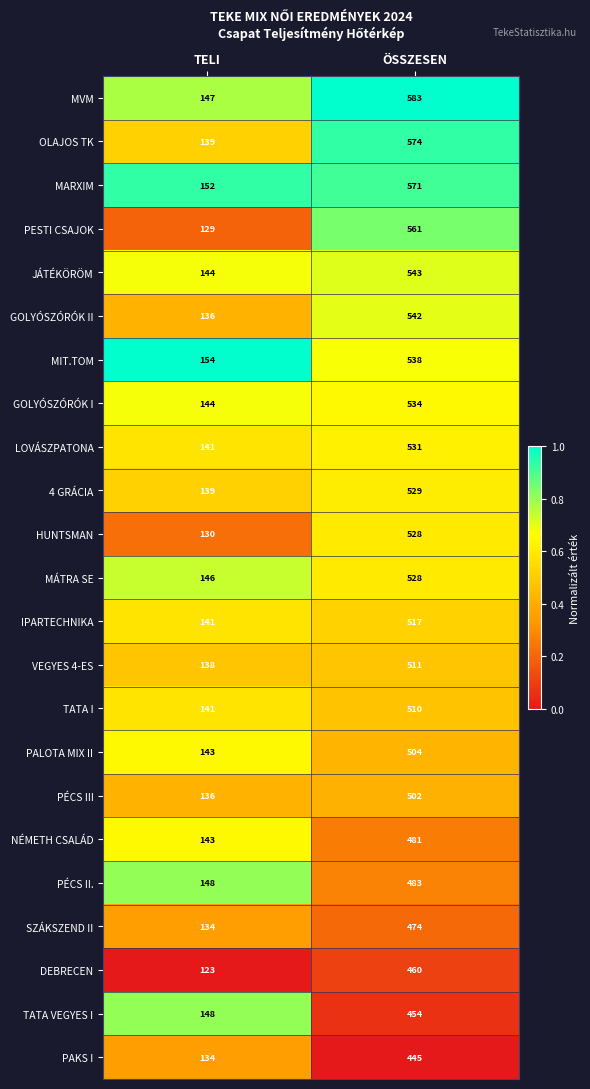

Between TELI and ÖSSZESEN, which series saw the biggest shift?

MVM